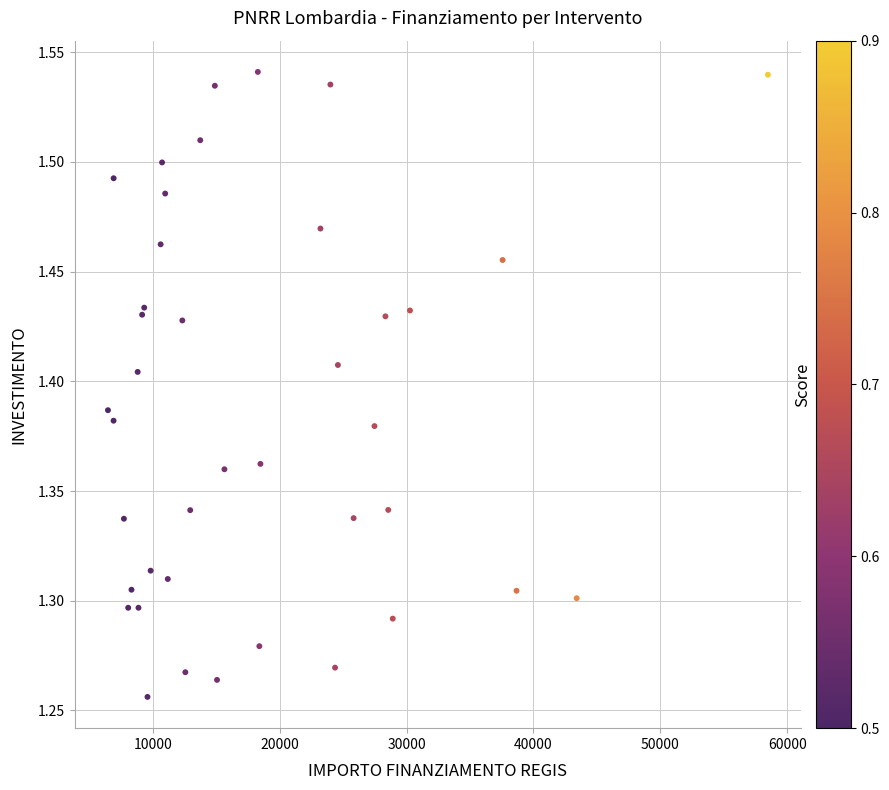

What is the range of Y values (max minus min)?

0.3